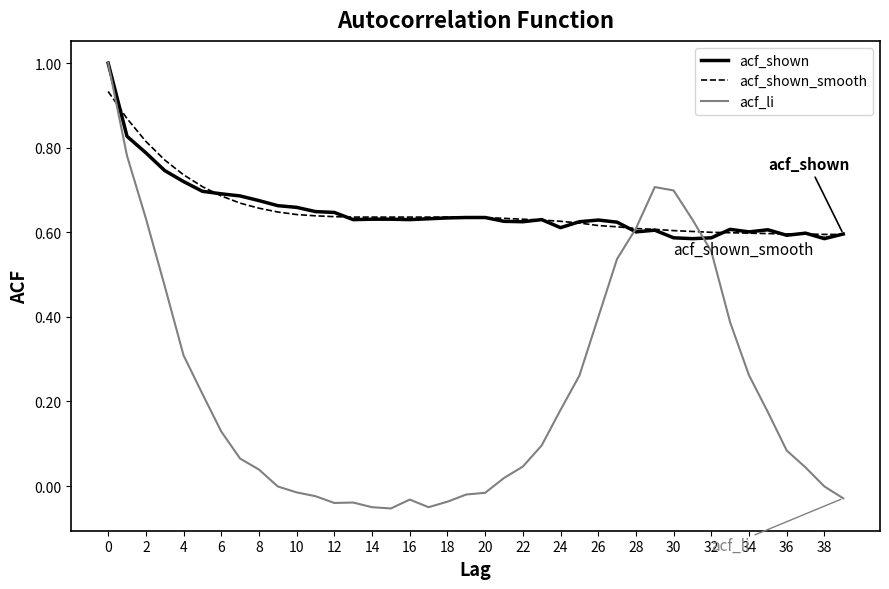

Which series has the largest range (max minus min)?

acf_li